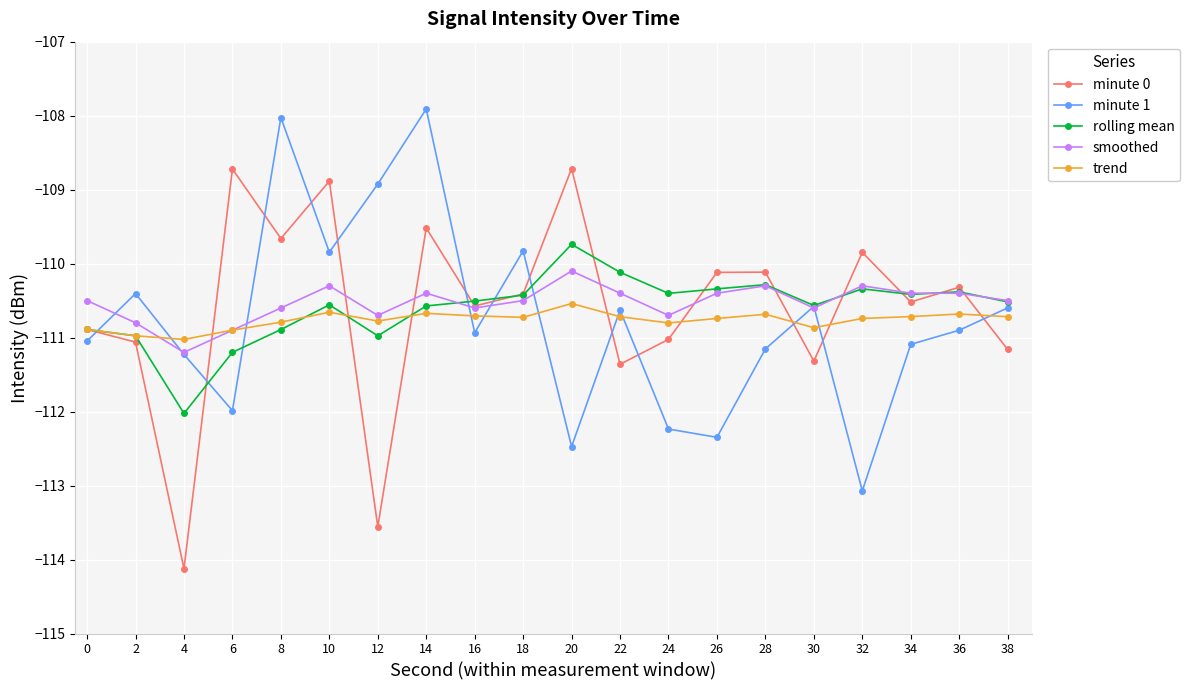

What is the sum of the minute 1 values at 26 and 36?

-223.2